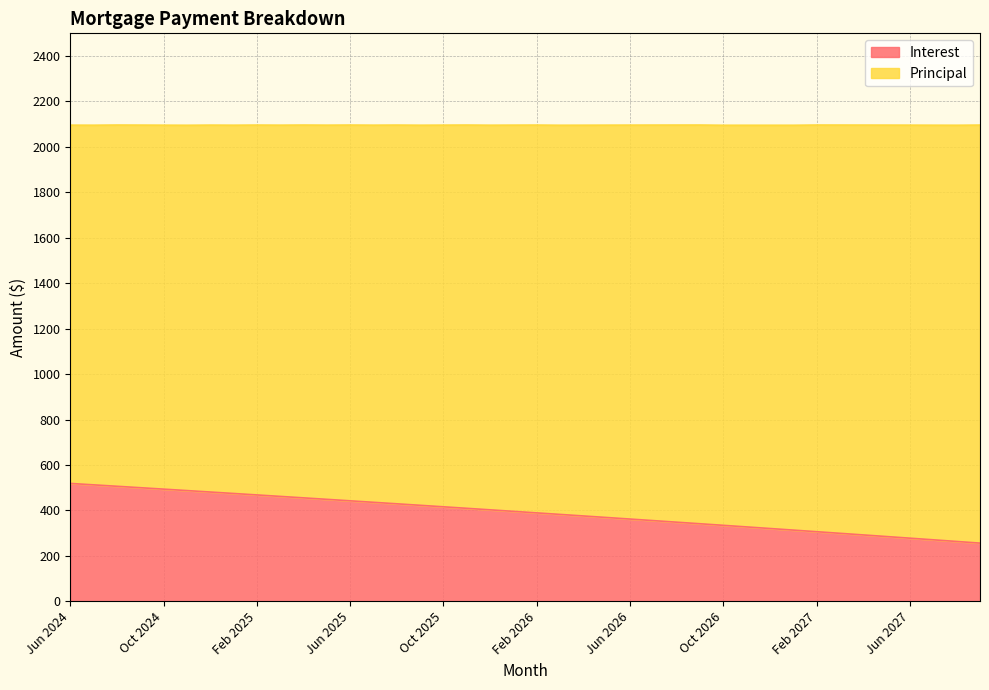

Reading right to left, what are all the values shown in this chart?

Sep 2027=256.2	Aug 2027=263.4	Jul 2027=270.6	Jun 2027=277.9	May 2027=285.0	Apr 2027=292.2	Mar 2027=299.3	Feb 2027=306.4	Jan 2027=313.4	Dec 2026=320.4	Nov 2026=327.4	Oct 2026=334.4	Sep 2026=341.4	Aug 2026=348.3	Jul 2026=355.2	Jun 2026=362.0	May 2026=368.9	Apr 2026=375.7	Mar 2026=382.4	Feb 2026=389.2	Jan 2026=395.9	Dec 2025=402.6	Nov 2025=409.3	Oct 2025=416.0	Sep 2025=422.6	Aug 2025=429.2	Jul 2025=435.8	Jun 2025=442.3	May 2025=448.8	Apr 2025=455.3	Mar 2025=461.8	Feb 2025=468.2	Jan 2025=474.6	Dec 2024=481.0	Nov 2024=487.4	Oct 2024=493.8	Sep 2024=500.1	Aug 2024=506.4	Jul 2024=512.6	Jun 2024=518.9